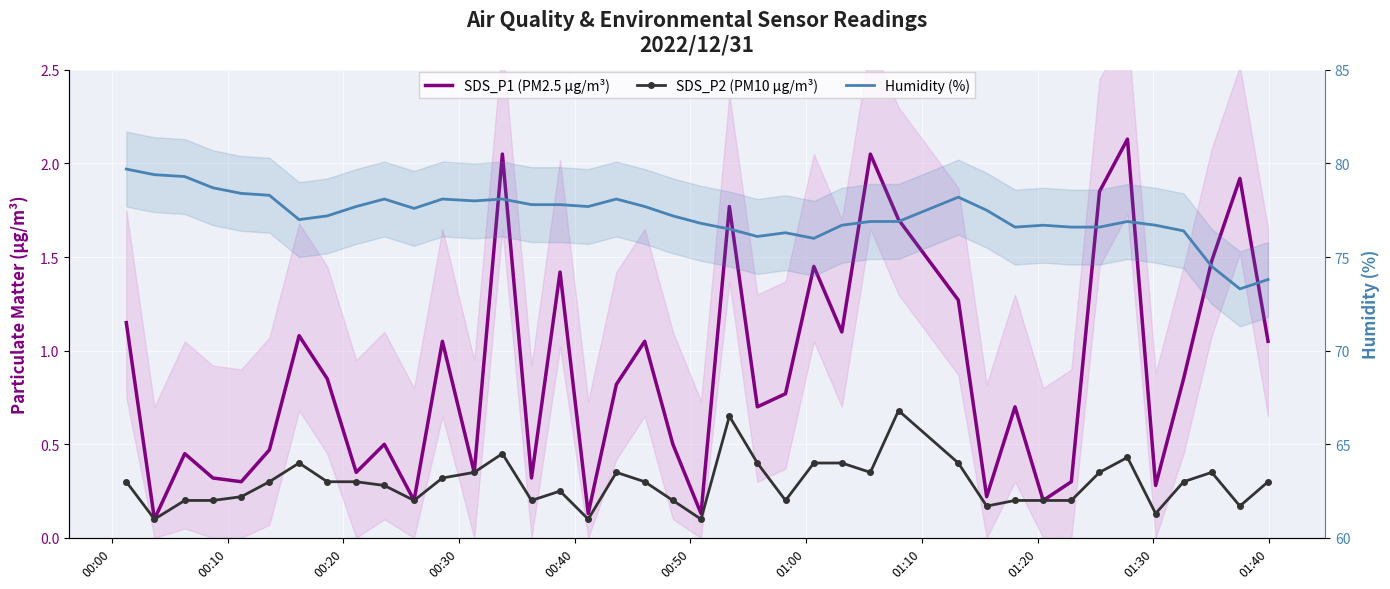

In SDS_P2 (PM10 µg/m³), how many points are lower than both neighbors (excluding endpoints)?

10